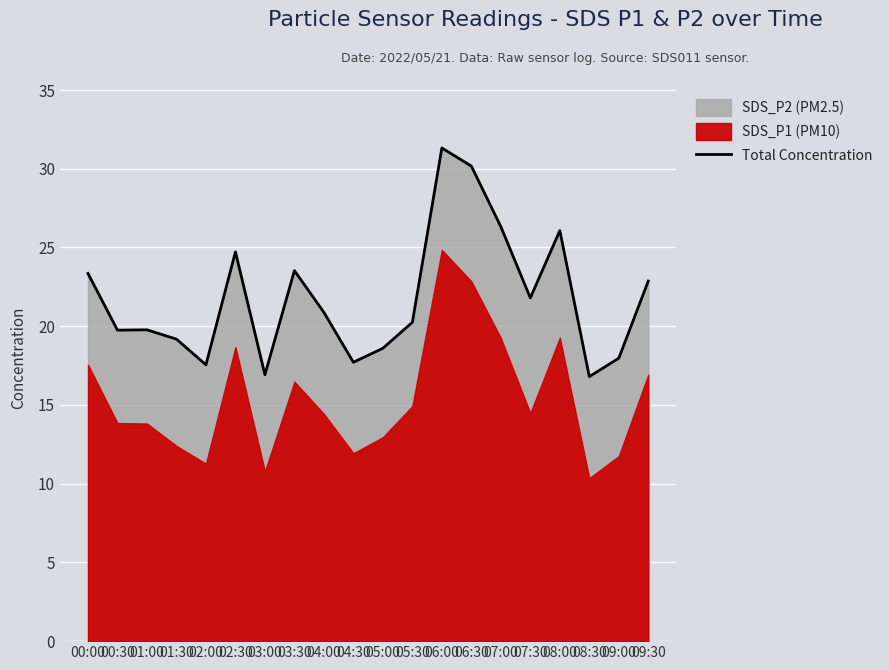

The Total Concentration series shows 12.6 at 05:00. True or false?

False